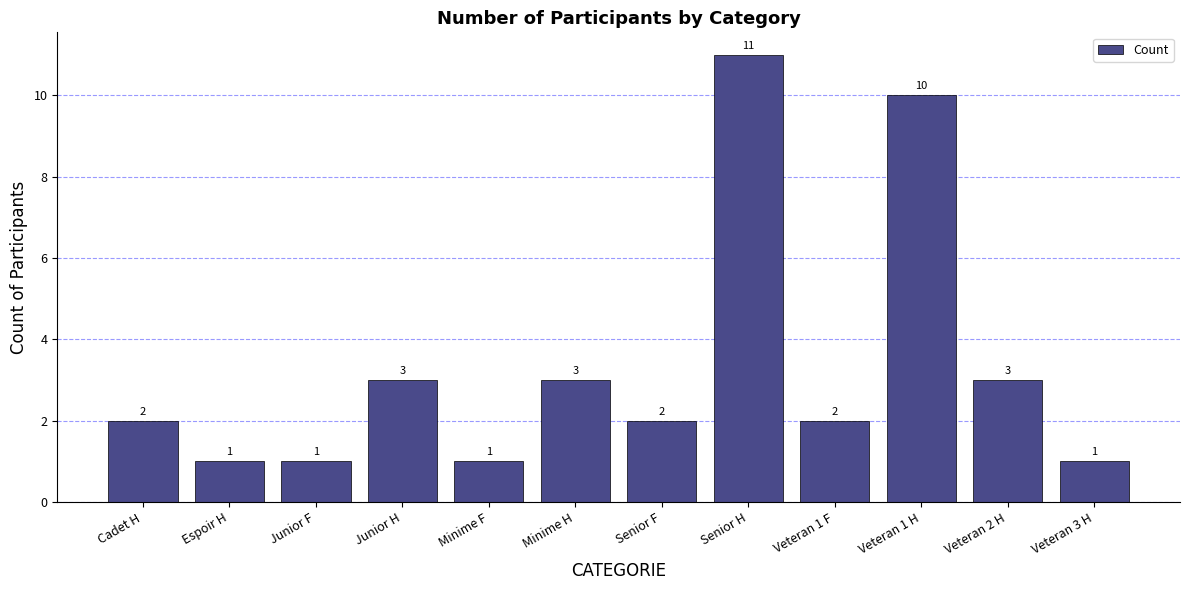

Reading left to right, what are all the values shown in this chart?

Cadet H=2	Espoir H=1	Junior F=1	Junior H=3	Minime F=1	Minime H=3	Senior F=2	Senior H=11	Veteran 1 F=2	Veteran 1 H=10	Veteran 2 H=3	Veteran 3 H=1